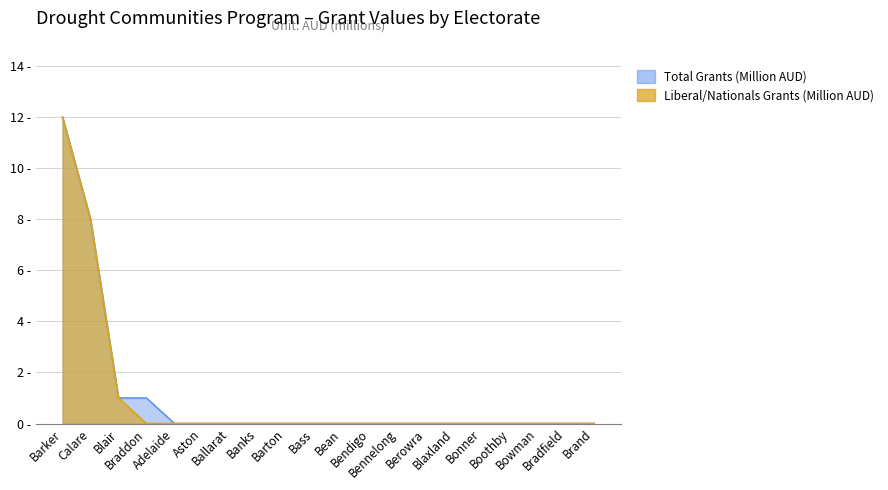

At Bennelong, list the series in order from largest to smallest.

Total Grants (Million AUD), Liberal/Nationals Grants (Million AUD)